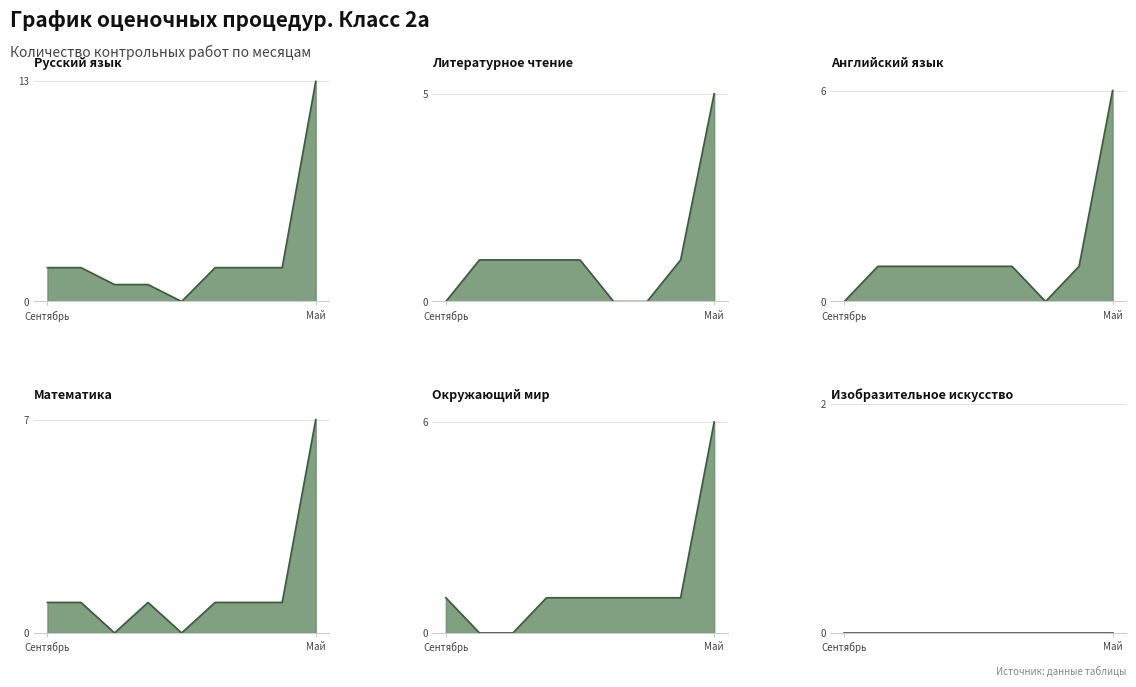

List the labels in order of Окружающий мир value, smallest first.

Октябрь, Ноябрь, Сентябрь, Декабрь, Январь, Февраль, Март, Апрель, Май